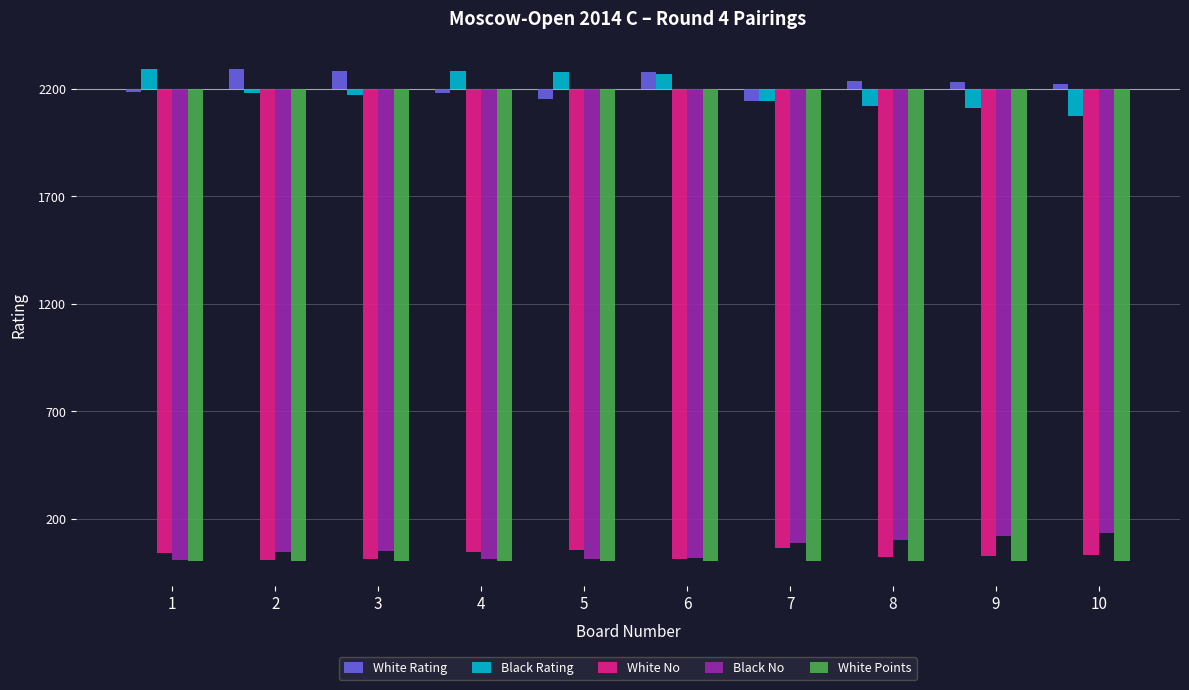

What are all the series names shown in the legend?

White Rating, Black Rating, White No, Black No, White Points